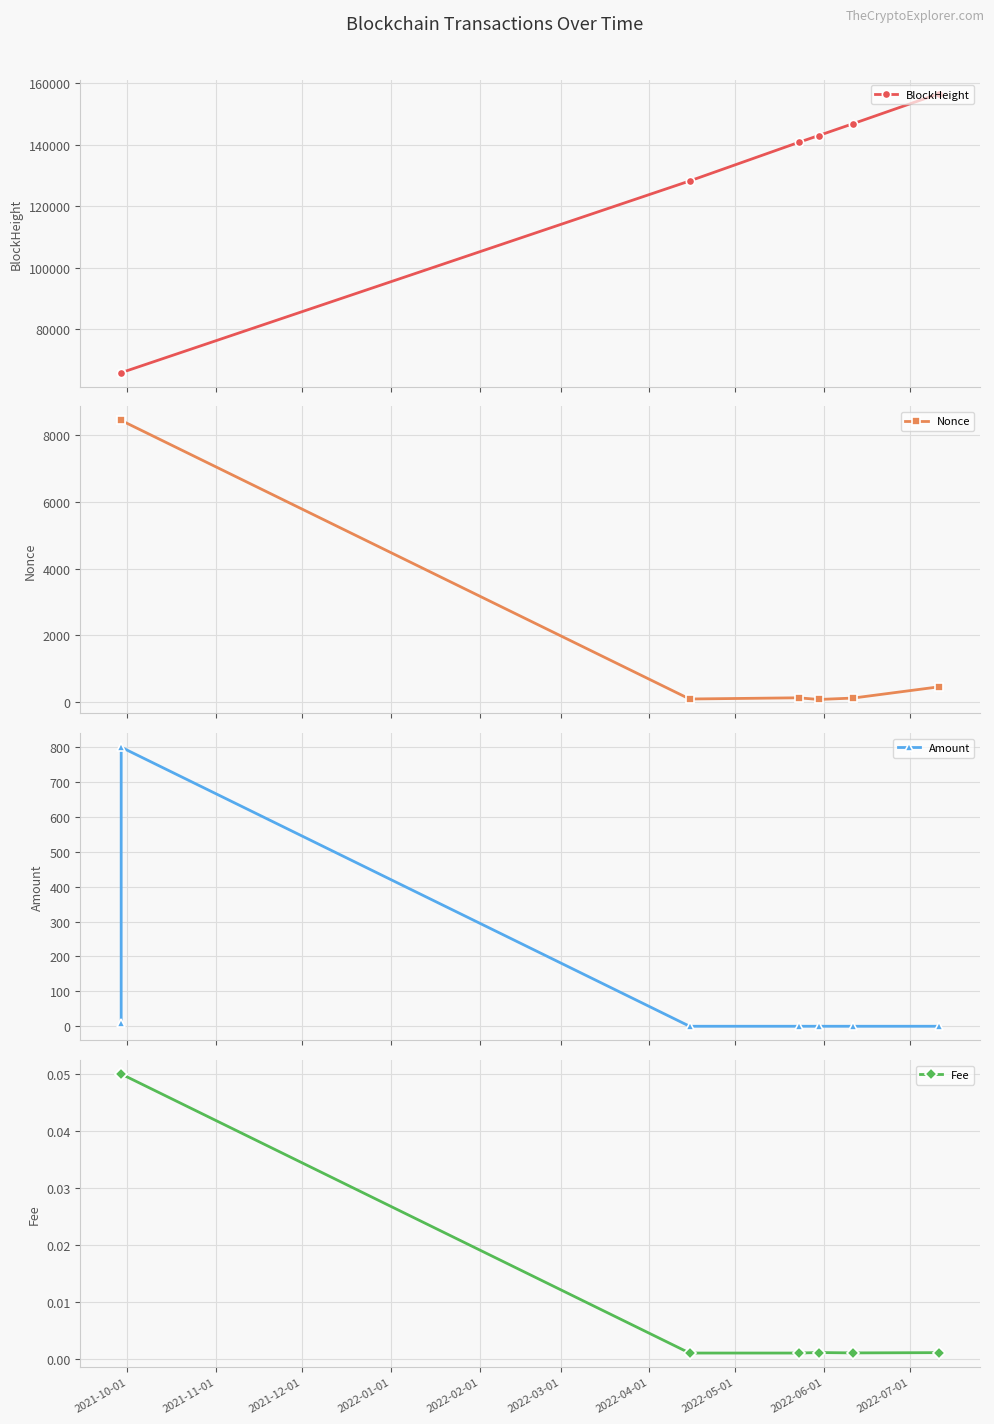

True or false: BlockHeight has more than 2 interior local peaks.

False